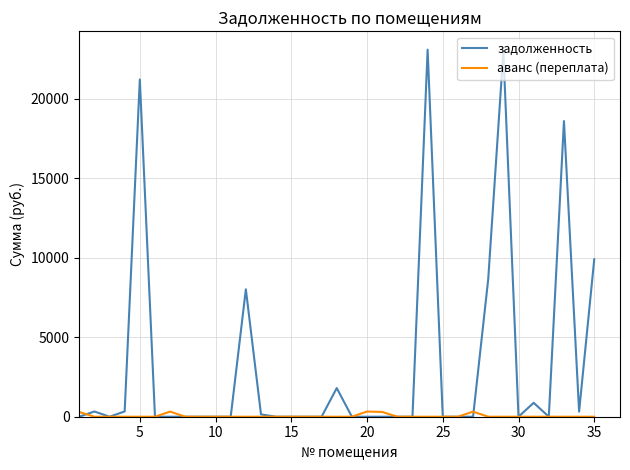

Rank the series by their average value, from highest to lowest.

задолженность, аванс (переплата)